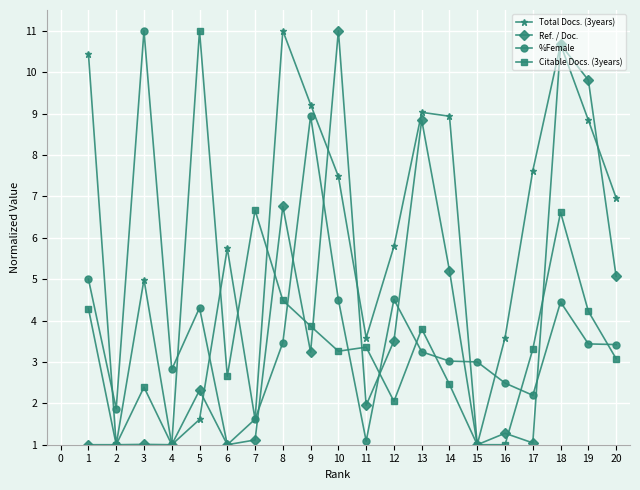

What is the smallest value displayed?

1.0